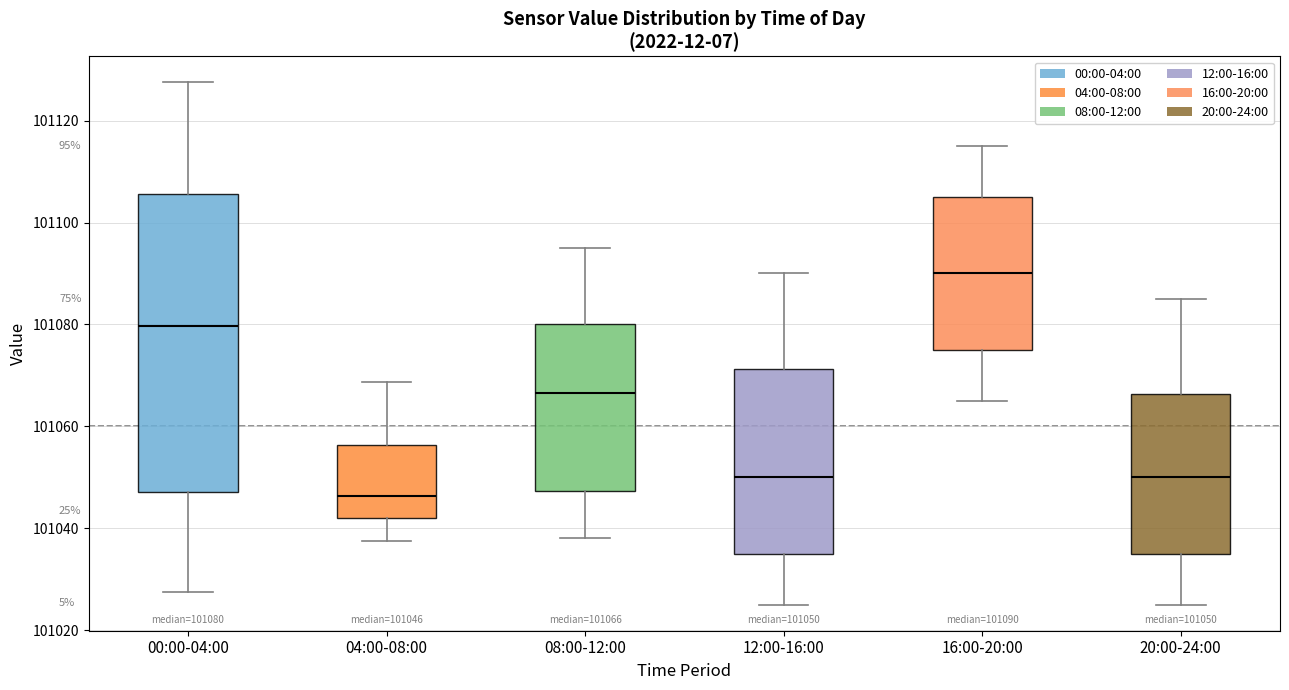

Which box is the tallest, from its lower edge to its upper edge?

00:00-04:00